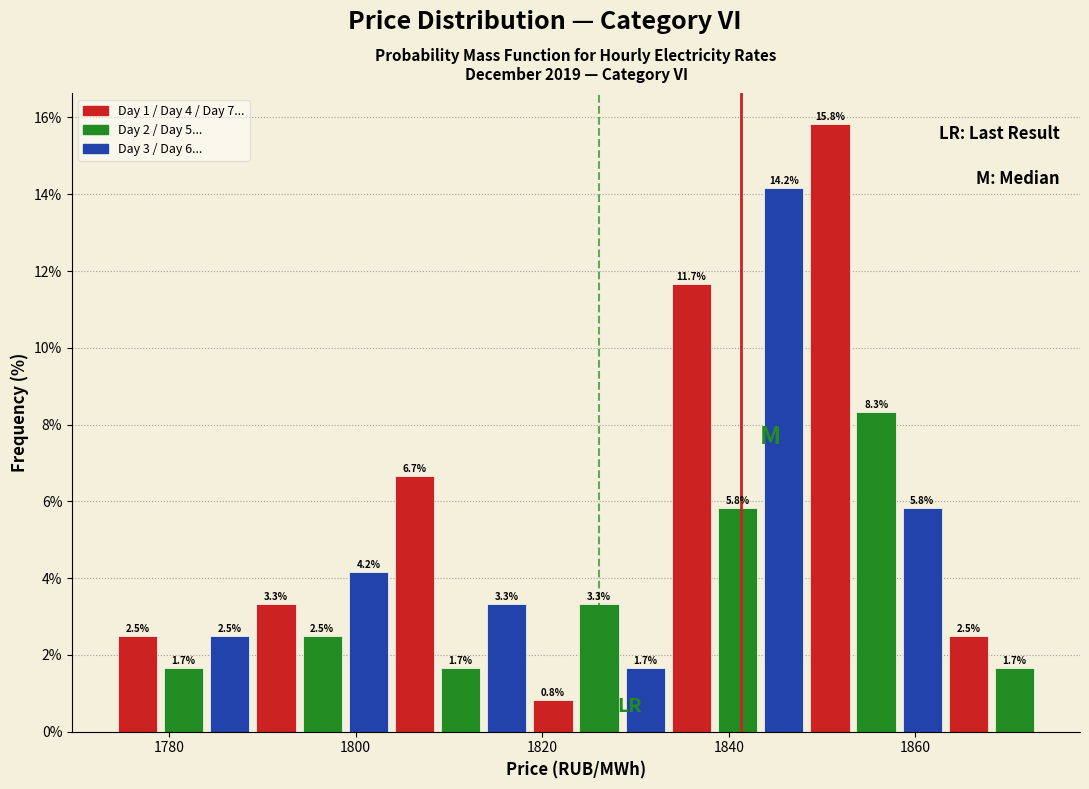

Around what value on the x-axis is the tallest bar? Give the approximate position of its centre, as read against the axis.

1850